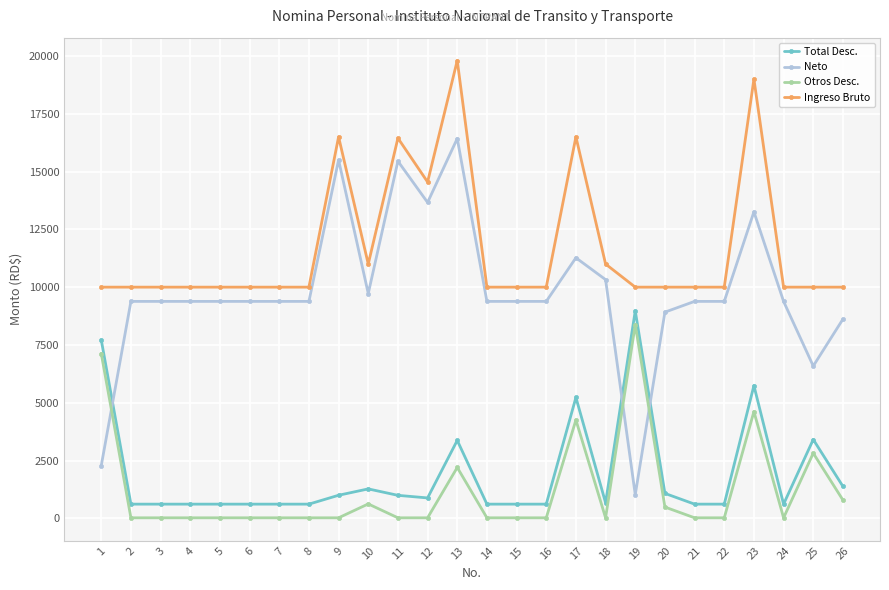

True or false: Neto and Ingreso Bruto cross at least once.

False